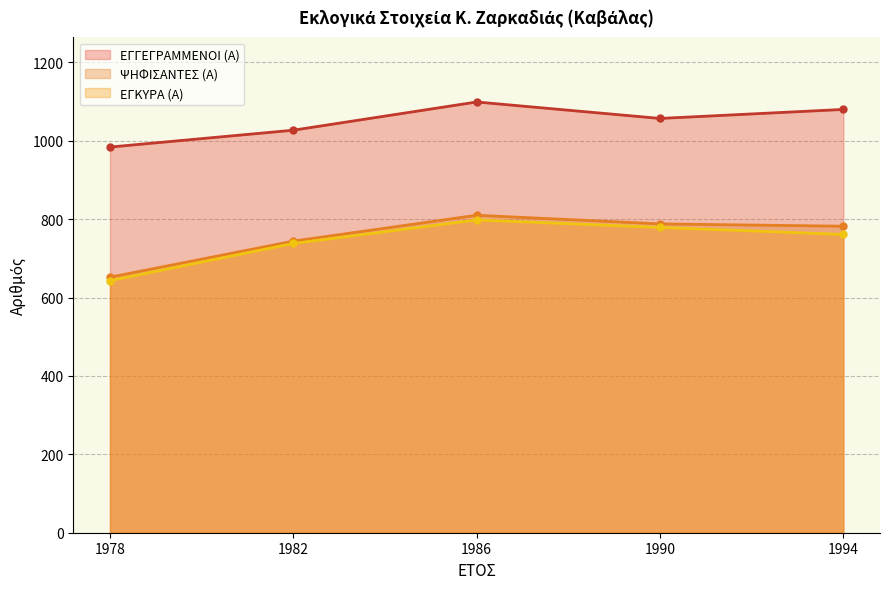

Where is ΕΓΓΕΓΡΑΜΜΕΝΟΙ (Α) nearest to the value 1041?

1982